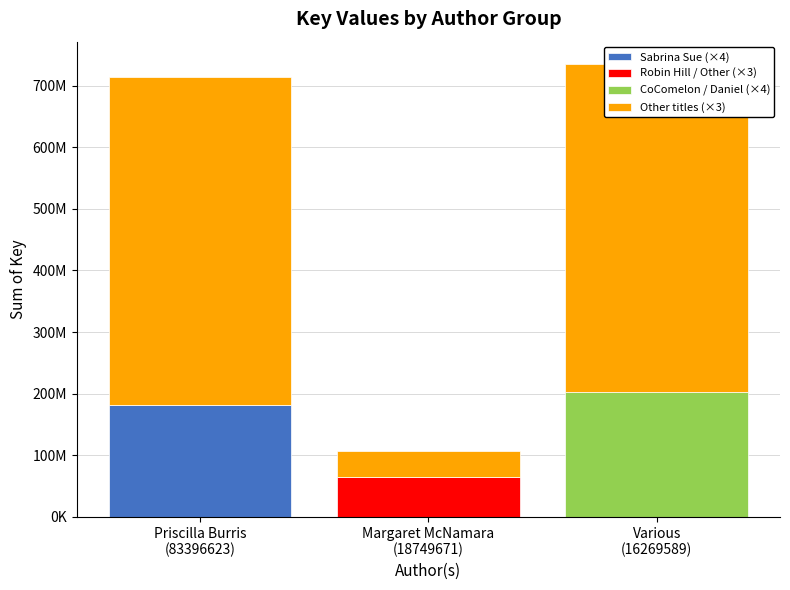

What is the highest value of the Other titles (×3) series?

532021642